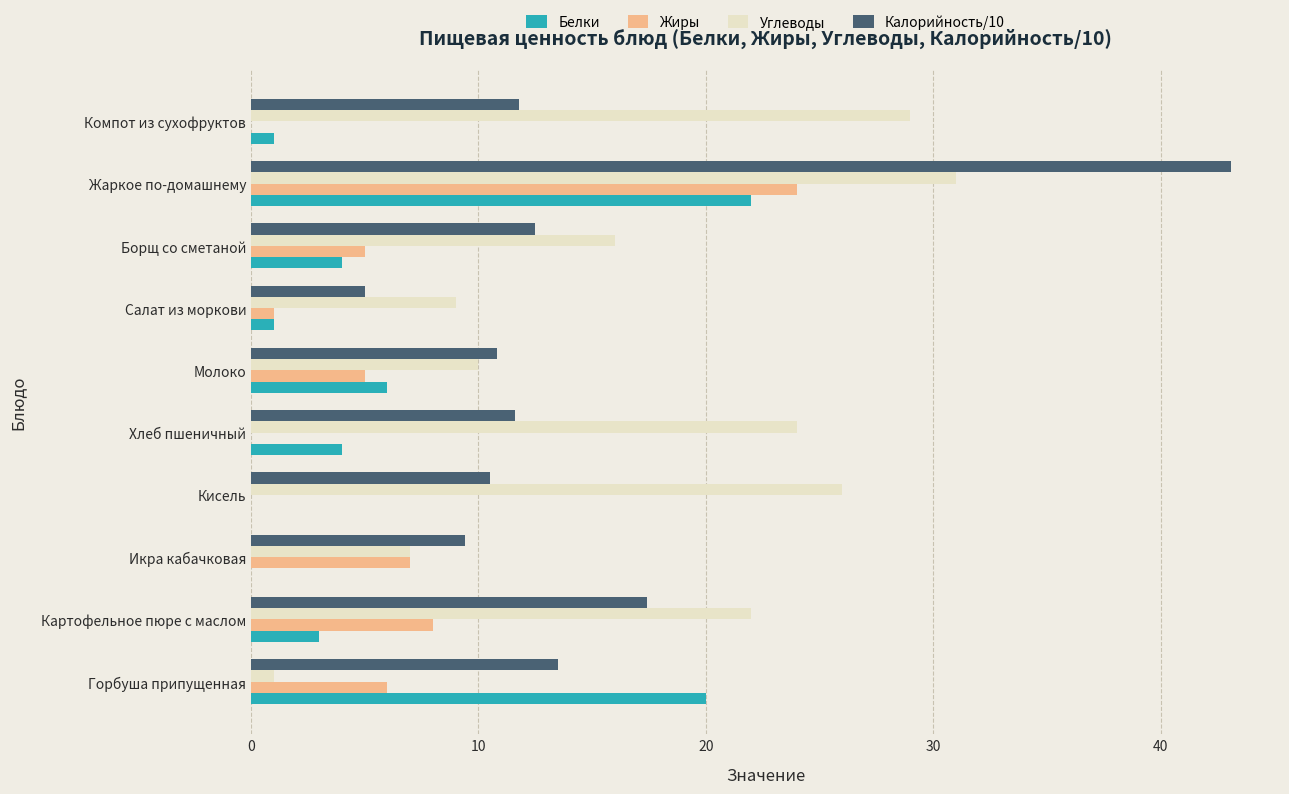

Which series changed the most between Горбуша припущенная and Салат из моркови?

Белки